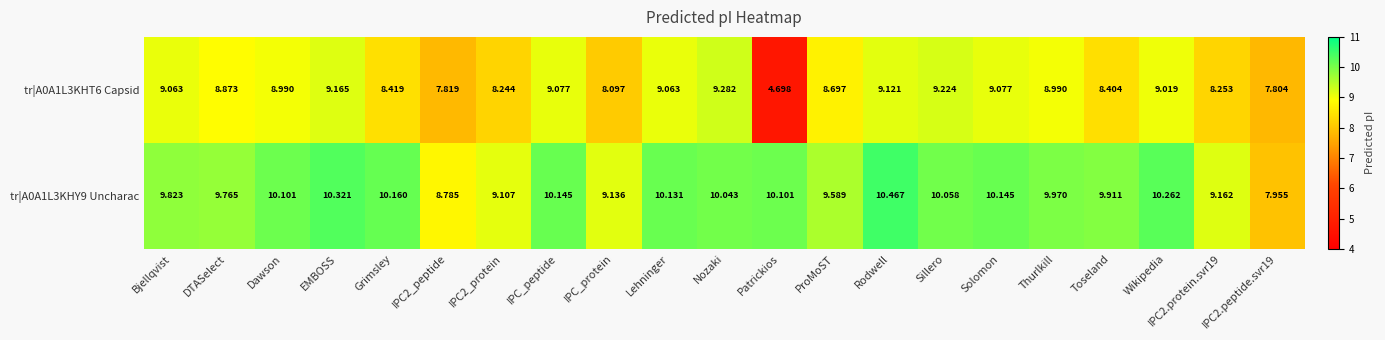

Which series changed the most between Dawson and IPC2.peptide.svr19?

tr|A0A1L3KHY9 Uncharac